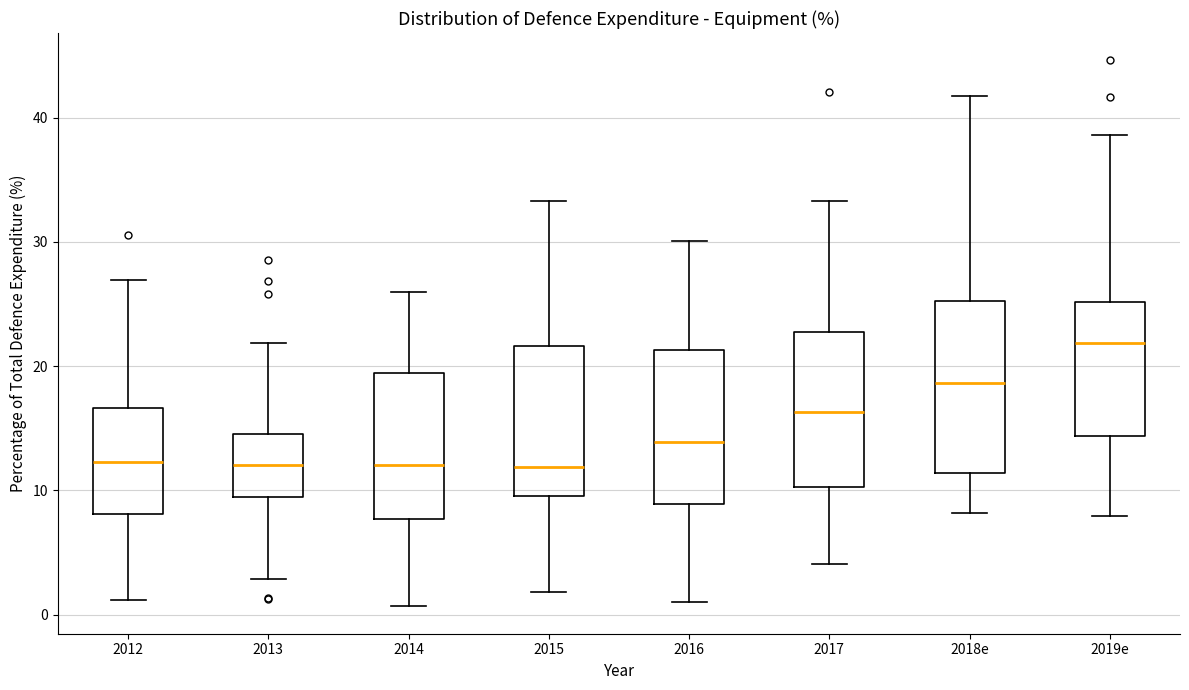

Where is the upper edge of the box for 2018e on the y-axis? The values are not printed on the chart, so give them approximately, as read against the axis.

25